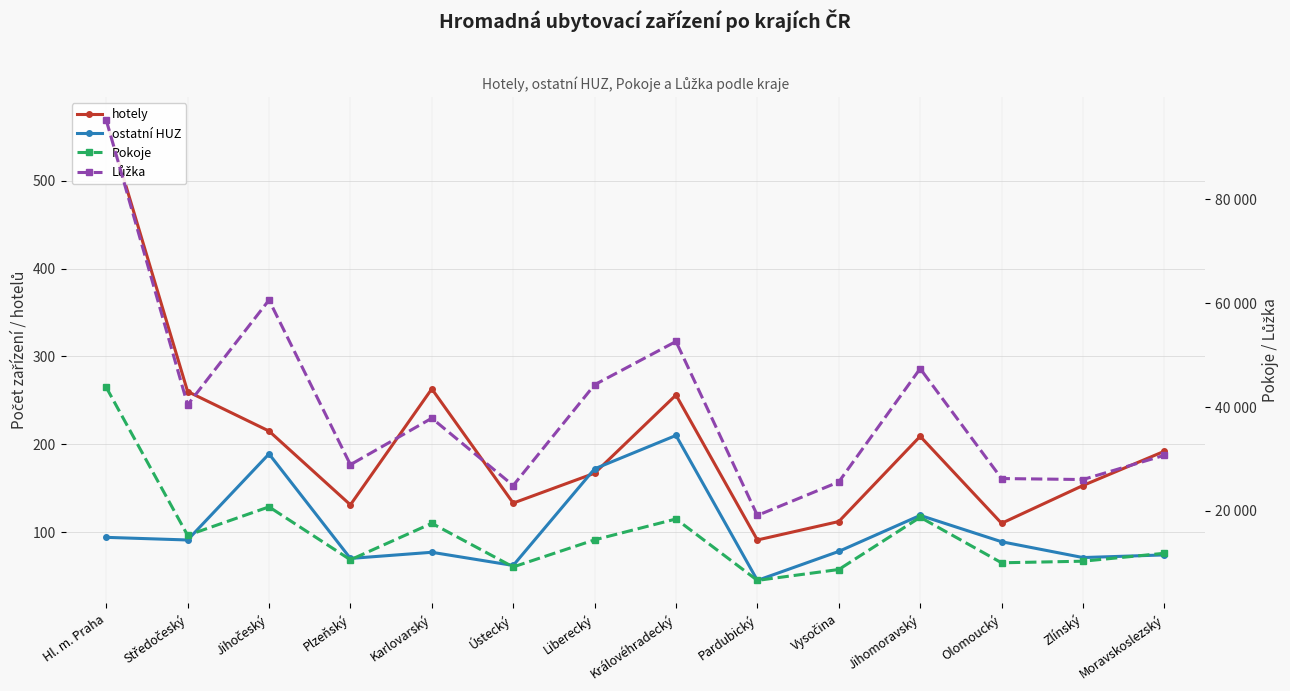

What is the minimum value for hotely?

91